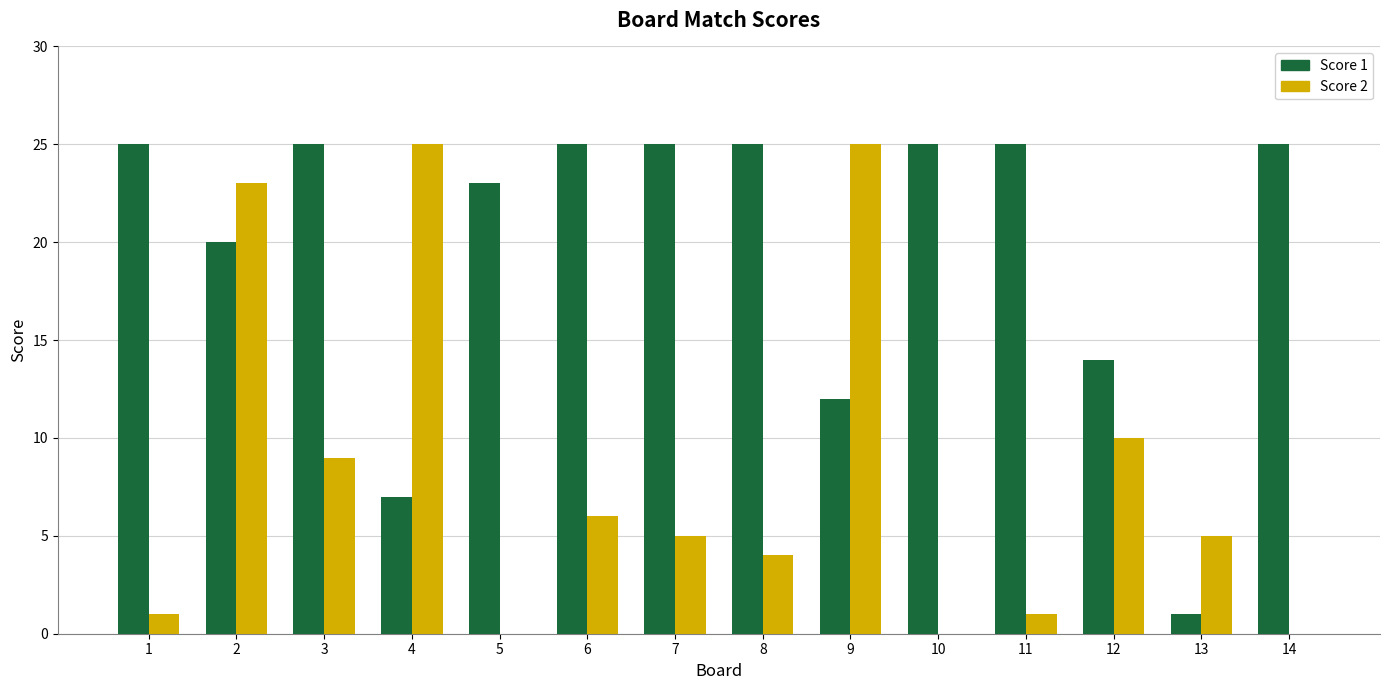

Reading right to left, what are all the values shown in this chart?

Score 1: 14=25	13=1	12=14	11=25	10=25	9=12	8=25	7=25	6=25	5=23	4=7	3=25	2=20	1=25
Score 2: 14=0	13=5	12=10	11=1	10=0	9=25	8=4	7=5	6=6	5=0	4=25	3=9	2=23	1=1